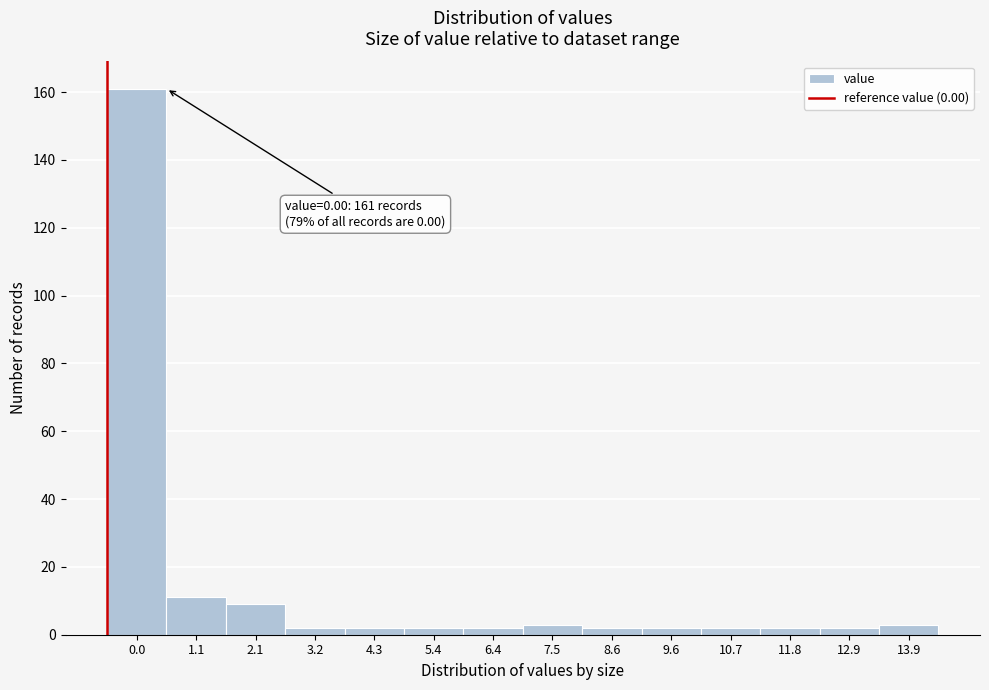

Reading left to right, extract all data points from this chart.

161	11	9	2	2	2	2	3	2	2	2	2	2	3